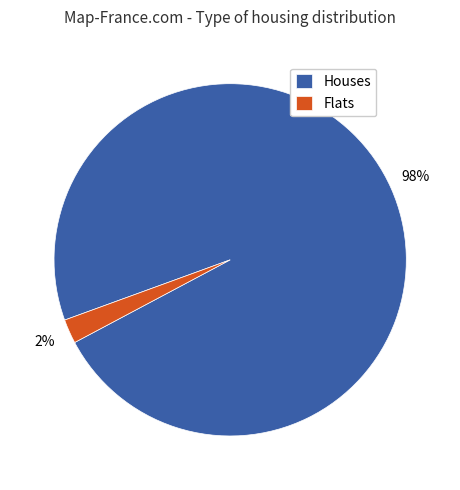

To the nearest percent, what is the combined percentage of Flats and Houses?

100%